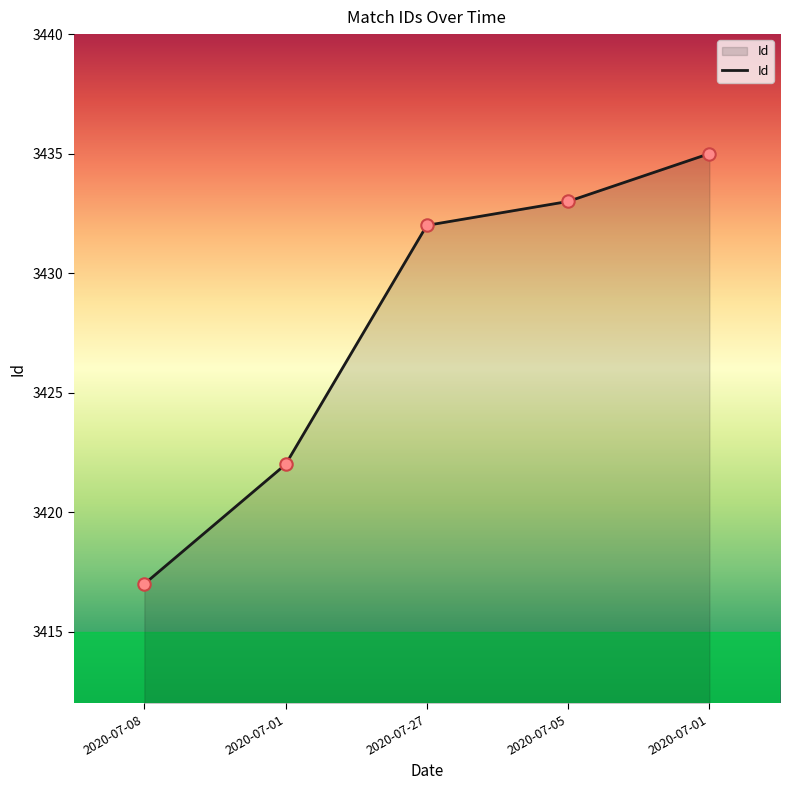

Approximately how many times larger is the value at 2020-07-08 compared to 2020-07-27?

1.0